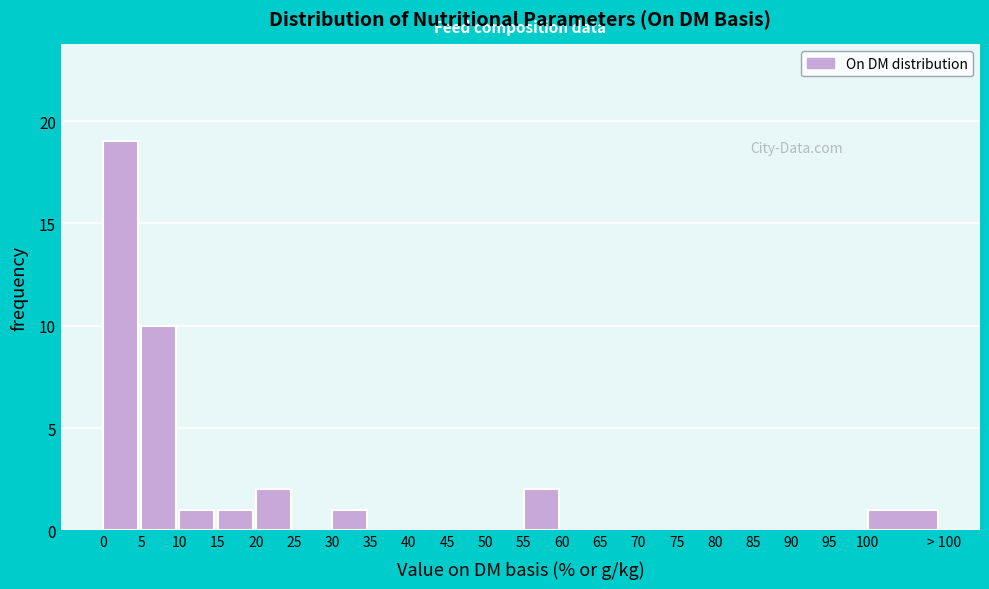

Reading right to left, list all the values displayed in this chart.

100=1	95=0	90=0	85=0	80=0	75=0	70=0	65=0	60=0	55=2	50=0	45=0	40=0	35=0	30=1	25=0	20=2	15=1	10=1	5=10	0=19